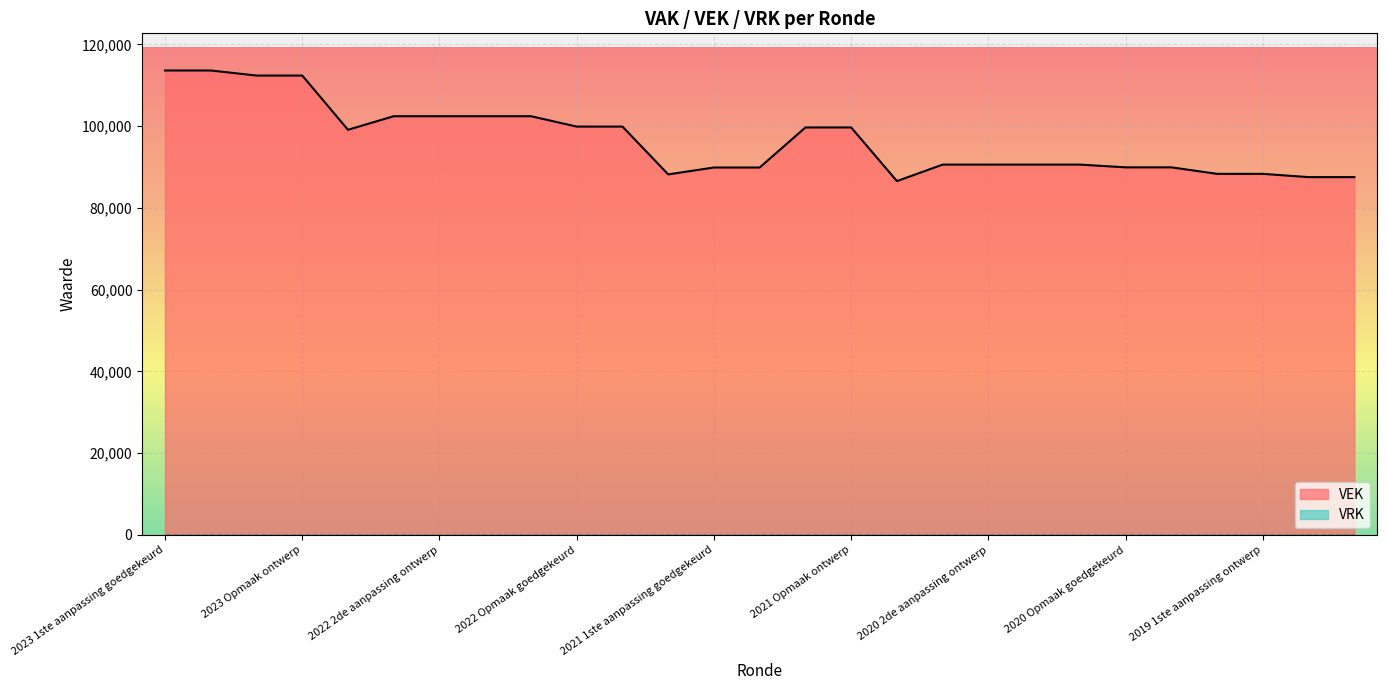

Where is VRK line nearest to the value 0?

2023 1ste aanpassing goedgekeurd